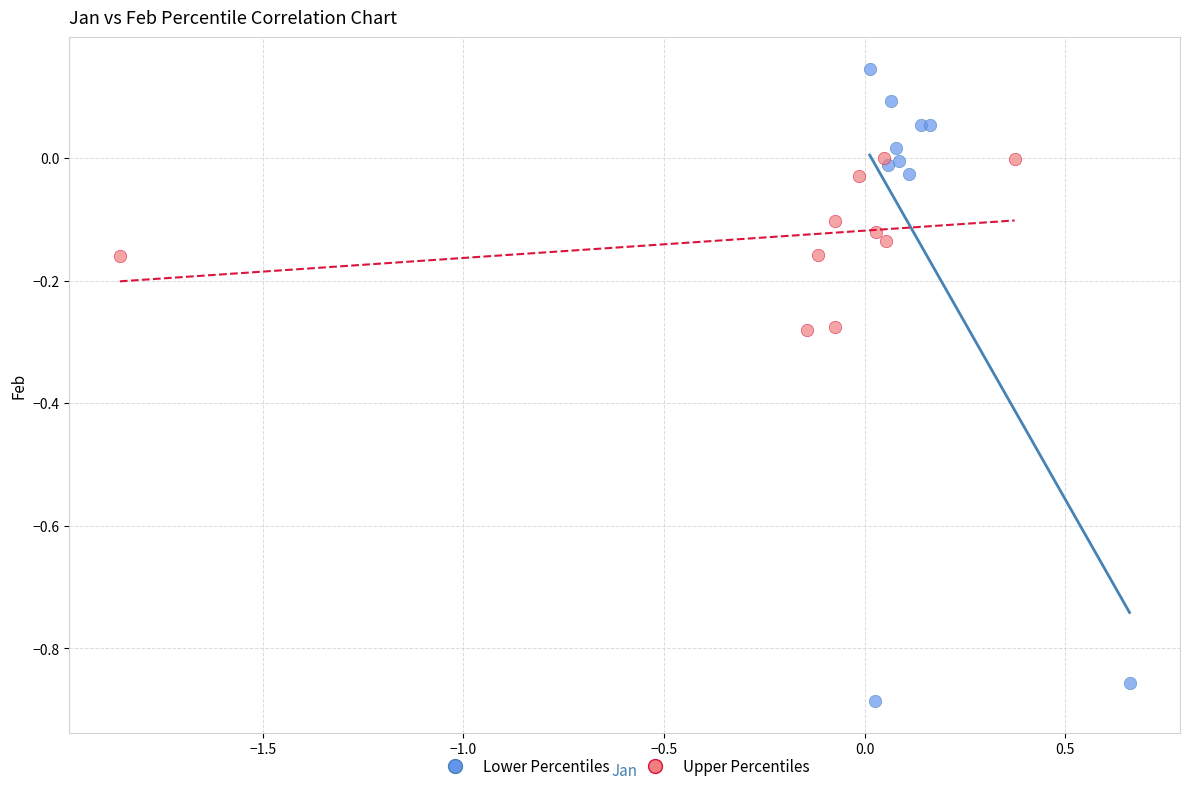

Which series contains the highest Y value?

Lower Percentiles